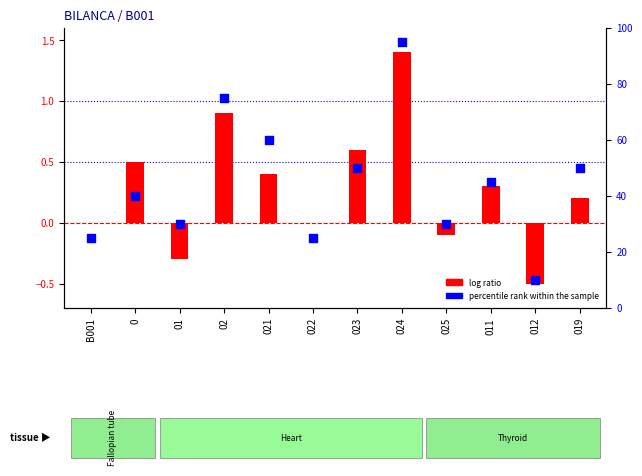

What are all the series names shown in the legend?

log ratio, percentile rank within the sample